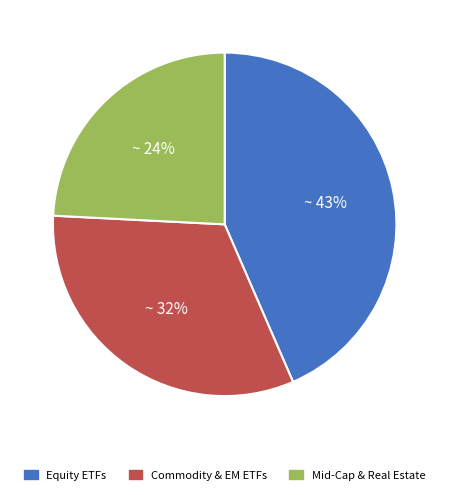

To the nearest percent, what is the average slice percentage?

33%